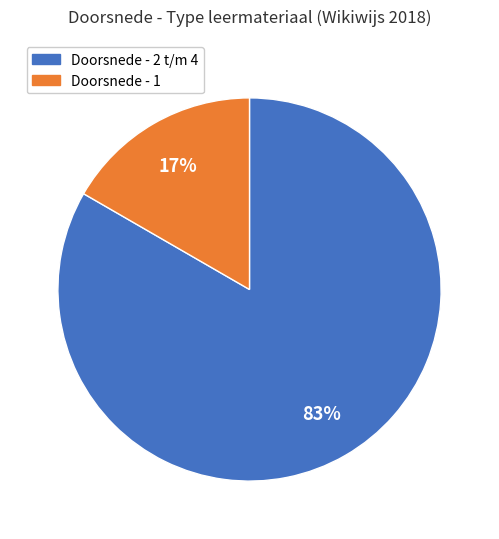

To the nearest percent, what is the average slice percentage?

50%